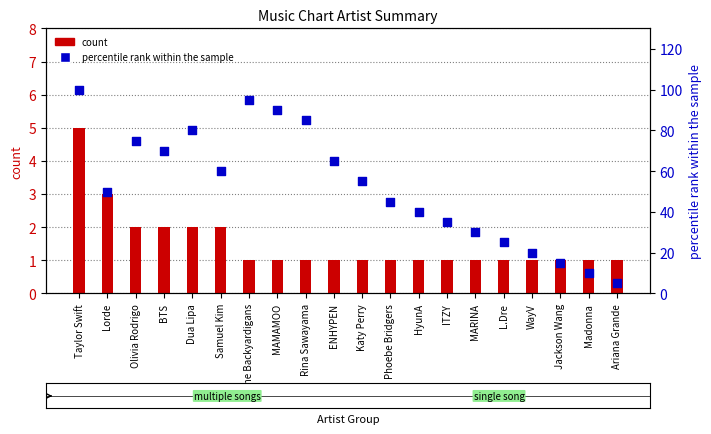

Is the value of percentile rank within the sample at Lorde greater than the value of count at Dua Lipa?

Yes